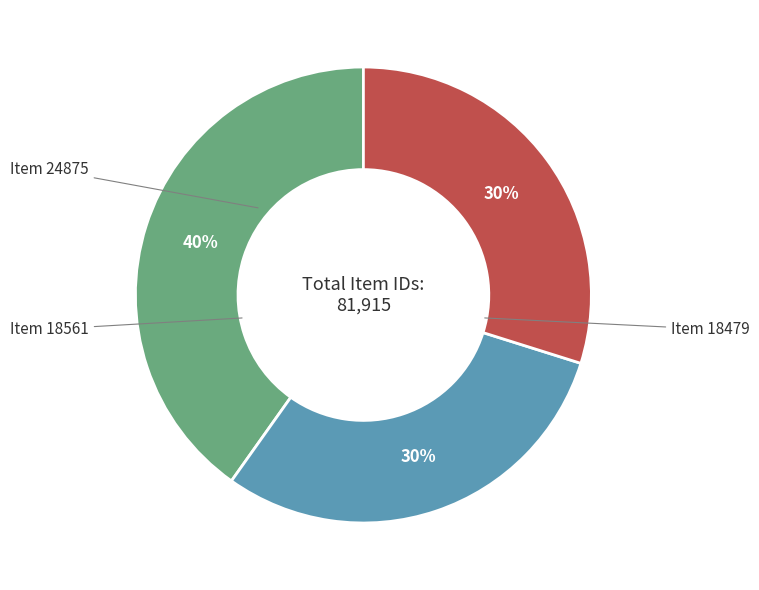

Is there any slice that represents more than half of the pie?

No